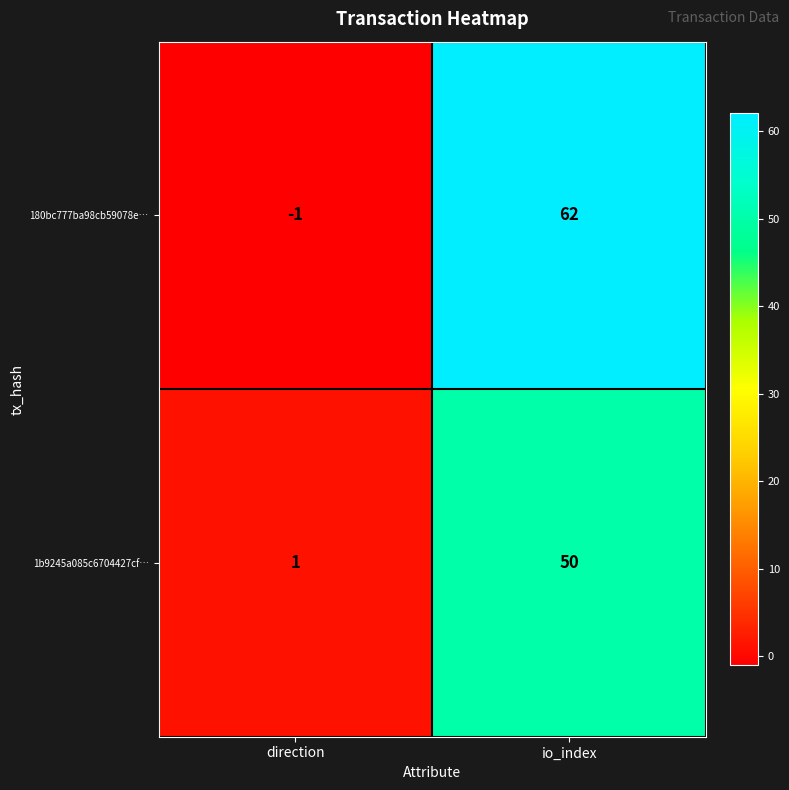

Count the number of data series in this chart.

2